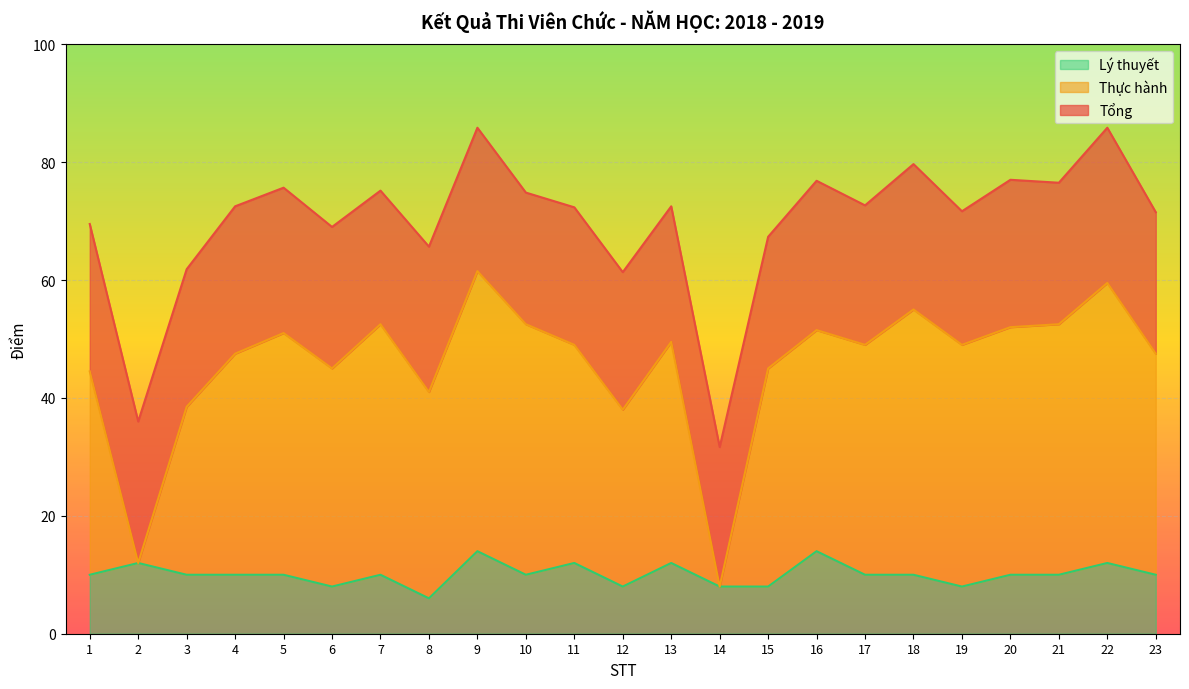

At 22, list the series in order from smallest to largest.

Lý thuyết, Thực hành, Tổng